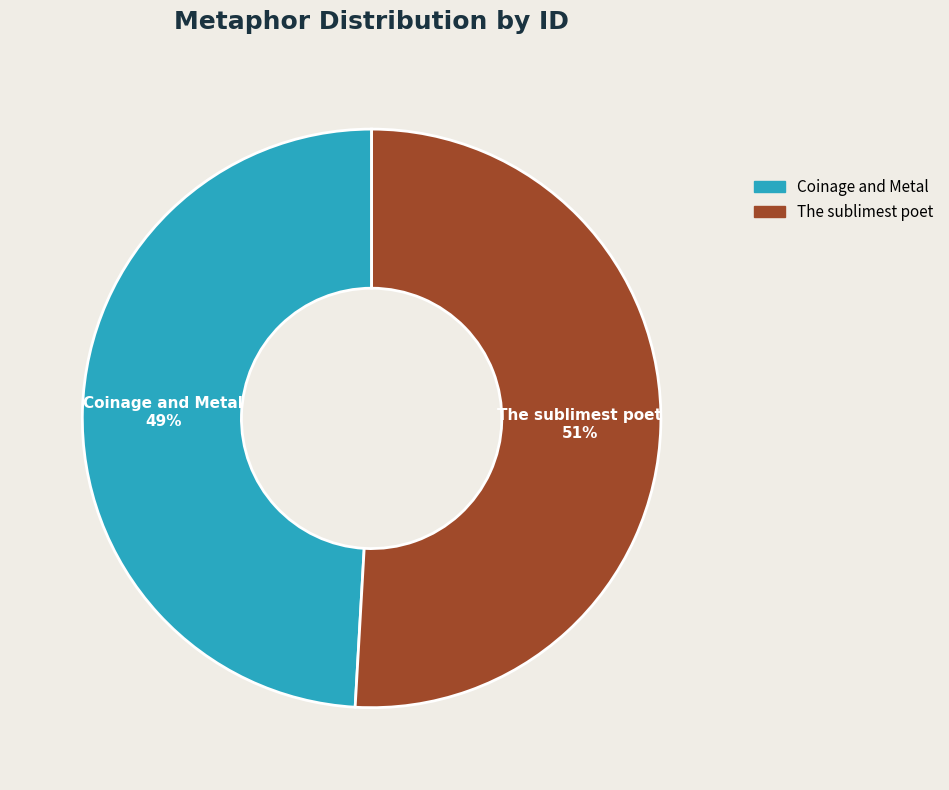

How many slices are in this pie chart?

2